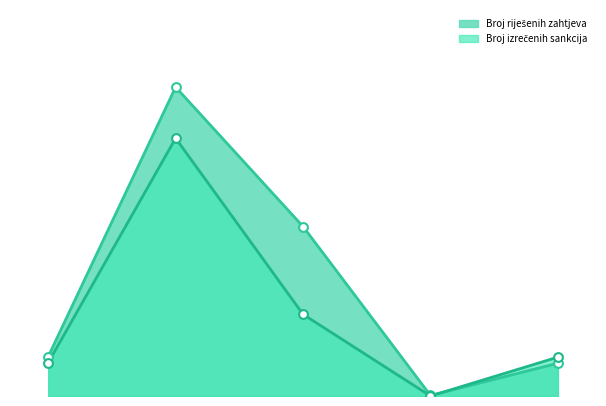

Which series reaches the minimum Y coordinate?

Broj izrečenih sankcija